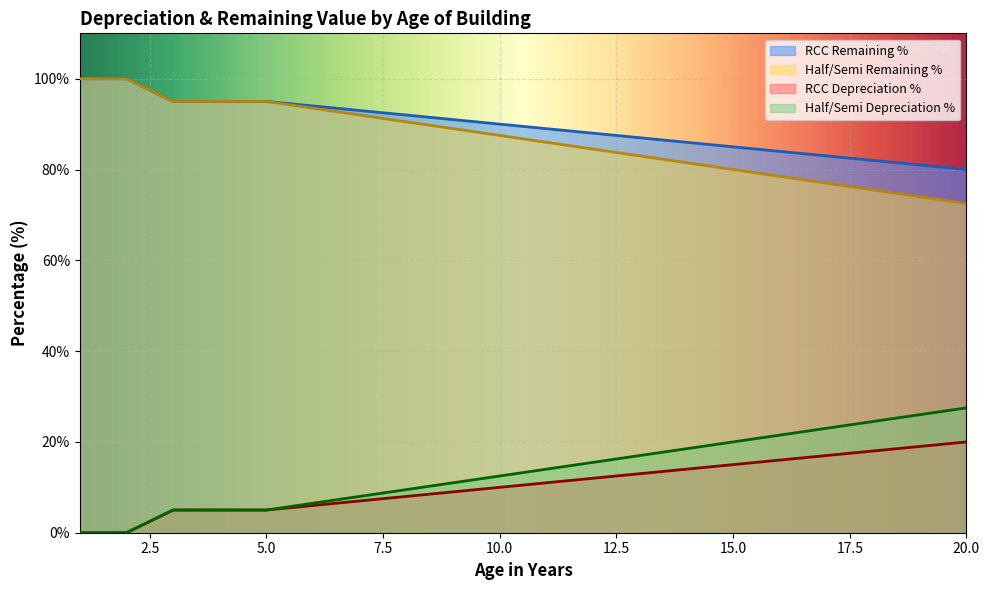

What are all the series names shown in the legend?

RCC Remaining %, Half/Semi Remaining %, RCC Depreciation %, Half/Semi Depreciation %